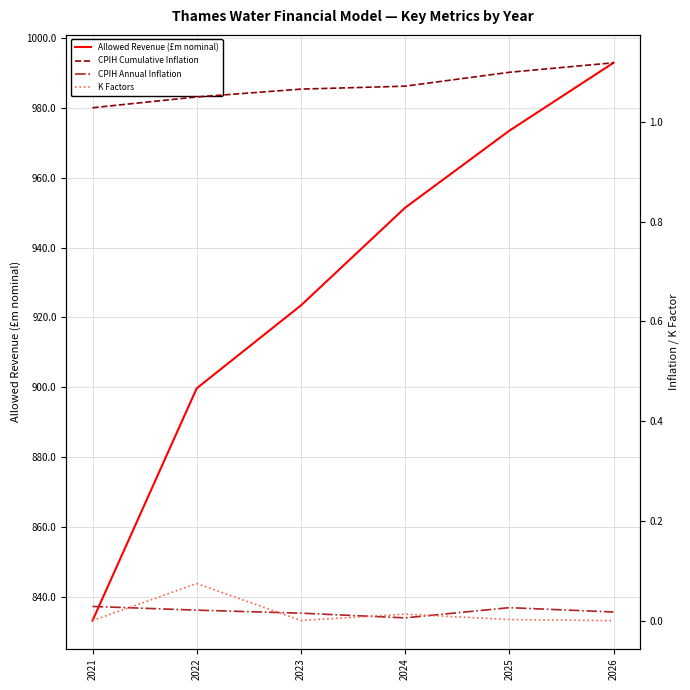

True or false: CPIH Annual Inflation and CPIH Cumulative Inflation cross at least once.

False